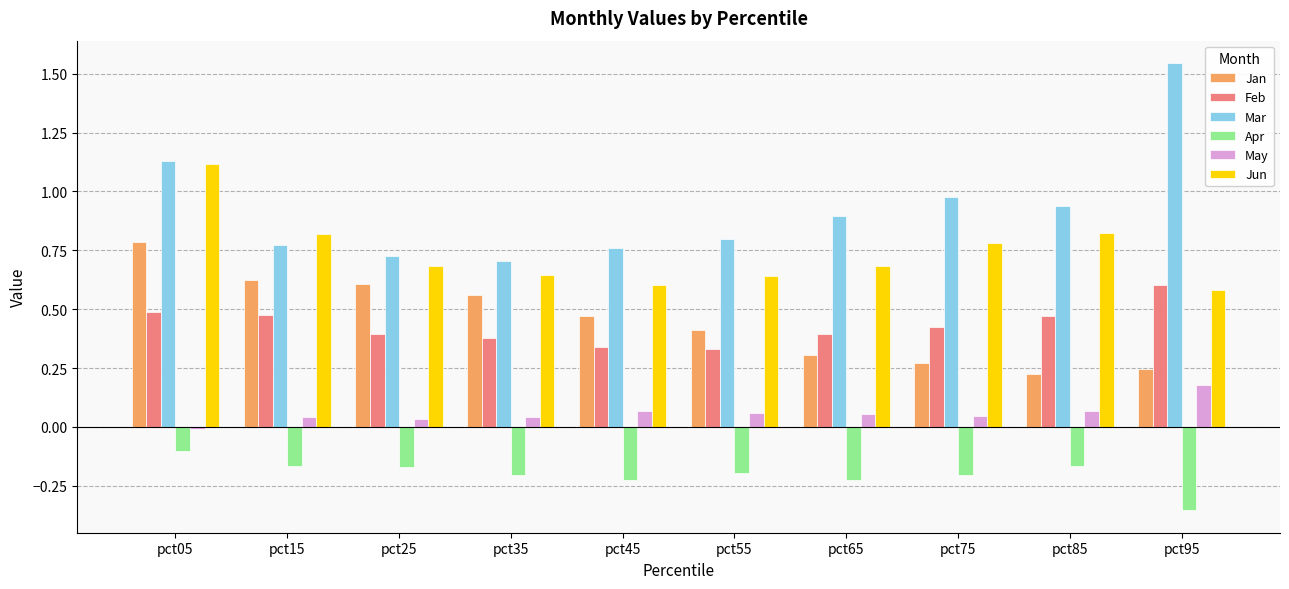

Which series has the largest total across all categories?

Mar